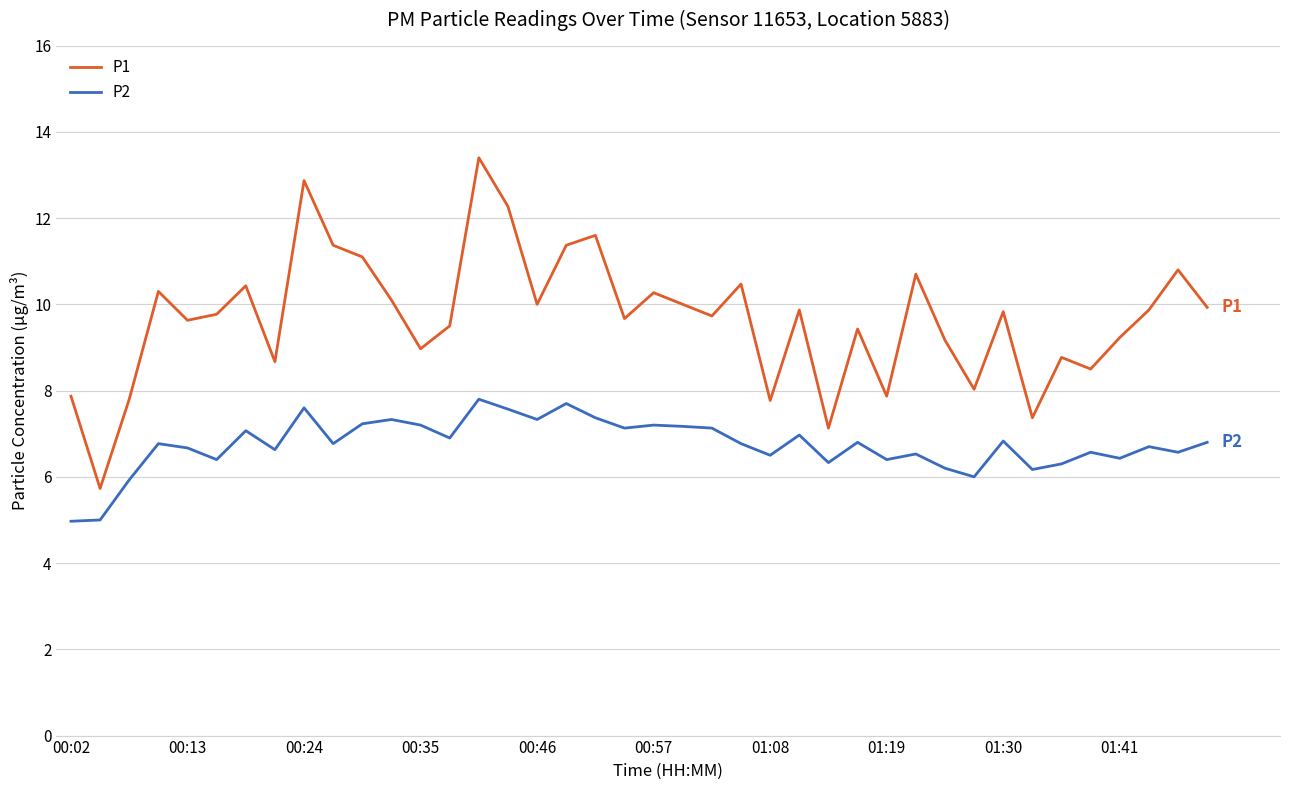

How many lines are shown in the chart?

2